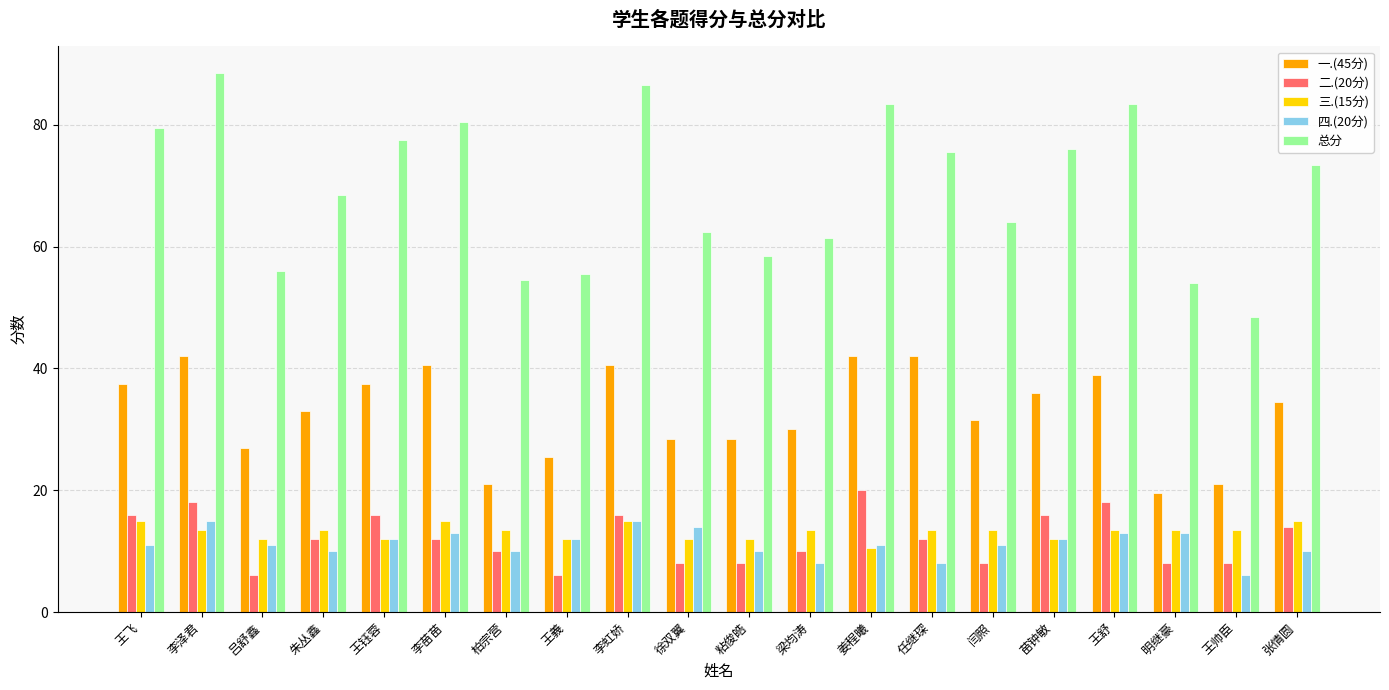

Is it true that 总分 equals 29.2 at 梁均涛?

False